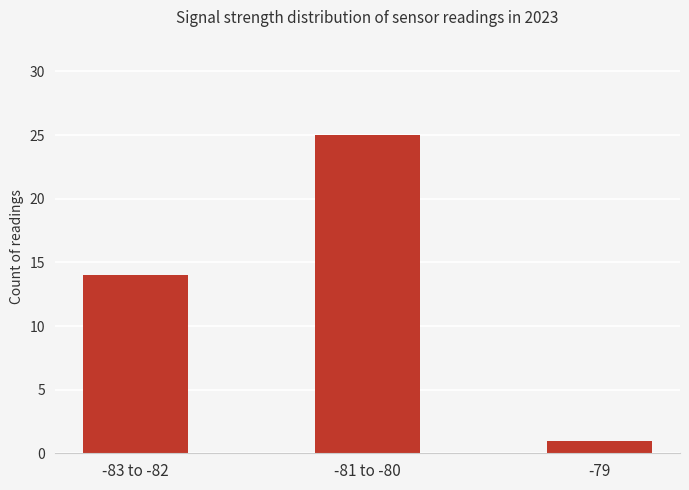

What is the sum of the values at -81 to -80 and -83 to -82?

39